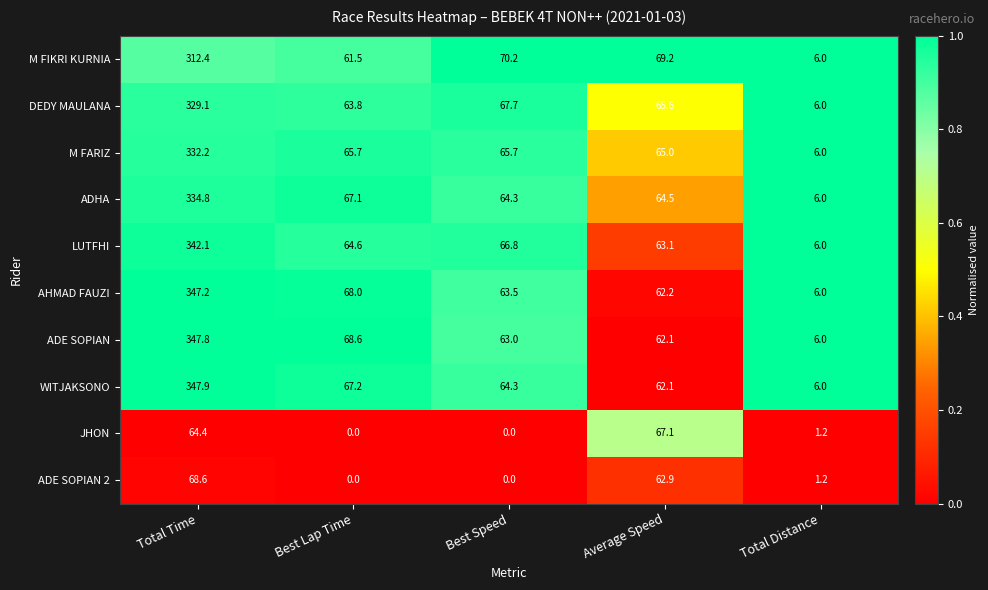

How many distinct data groups are displayed?

10